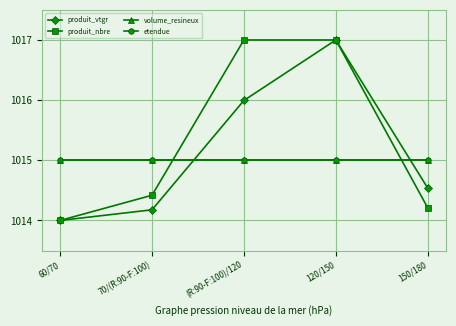

How many intersections are there between produit_nbre and etendue?

2